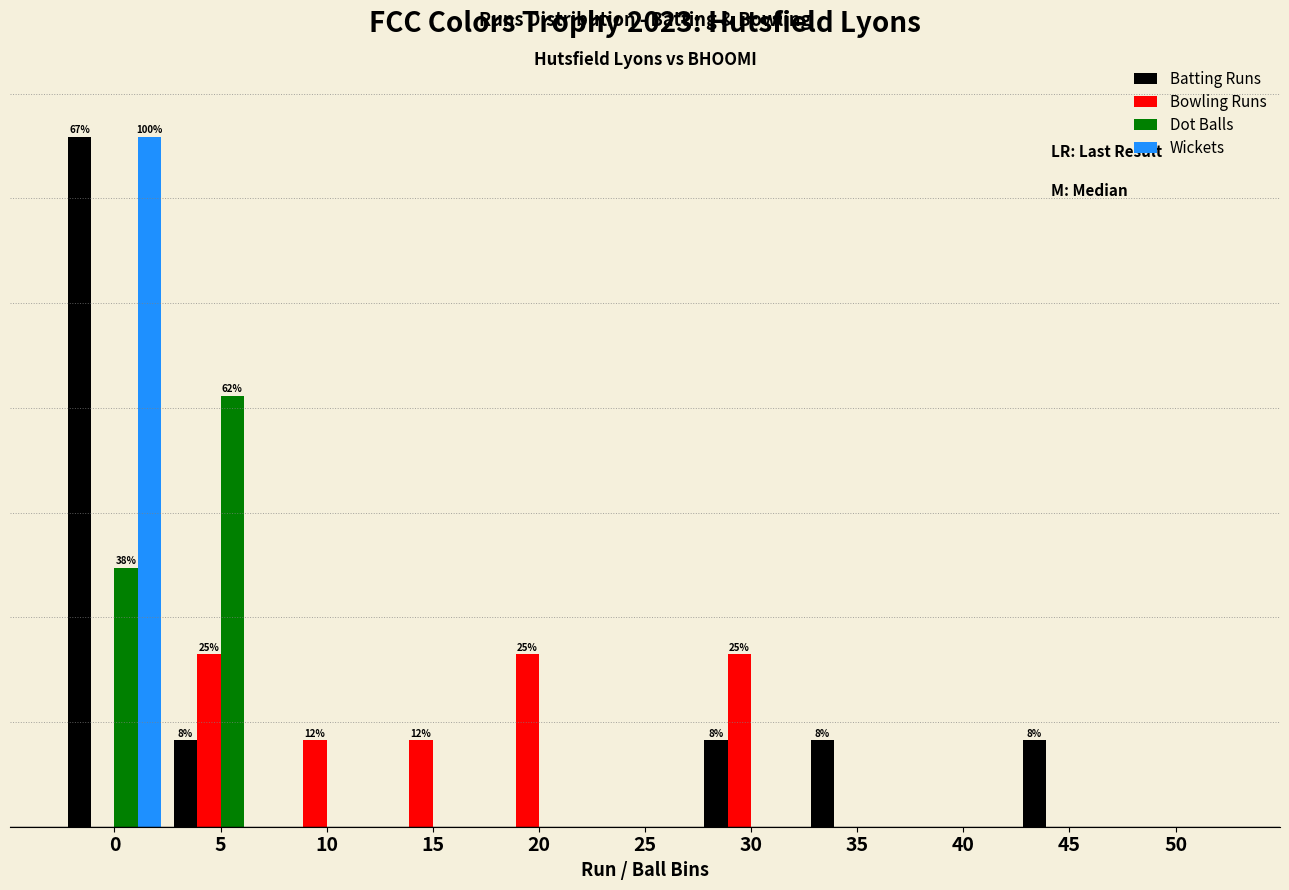

Does the chart contain stacked bars?

No